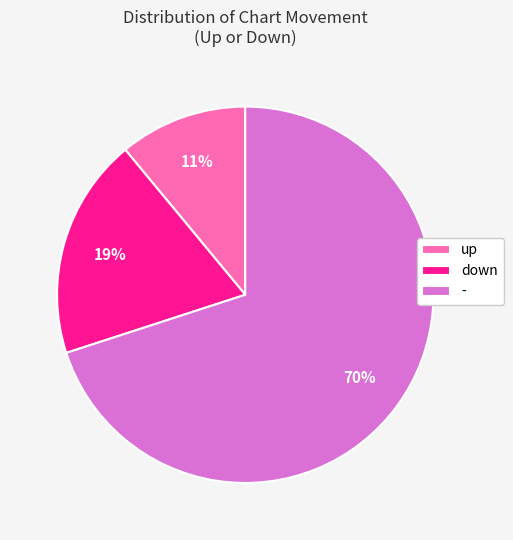

How many segments does this pie chart have?

3